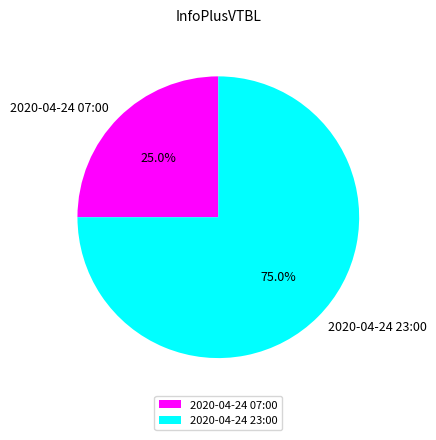

What is the largest slice in the pie chart?

2020-04-24 23:00